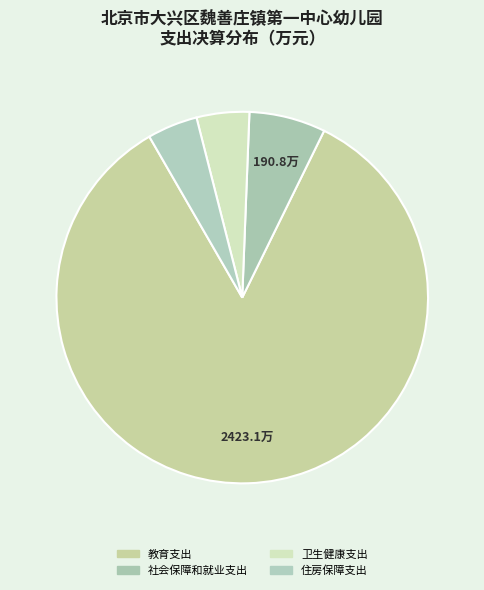

What is the largest slice in the pie chart?

教育支出